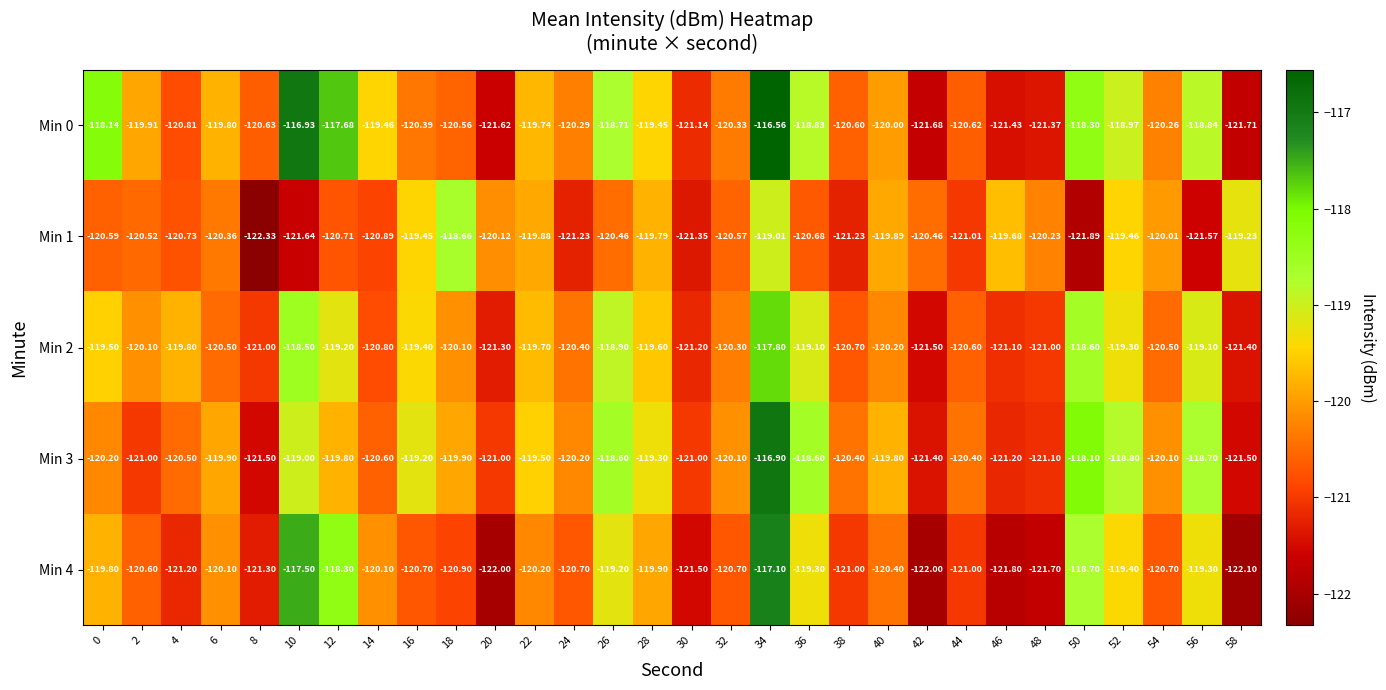

Which series has the largest total across all categories?

Min 0